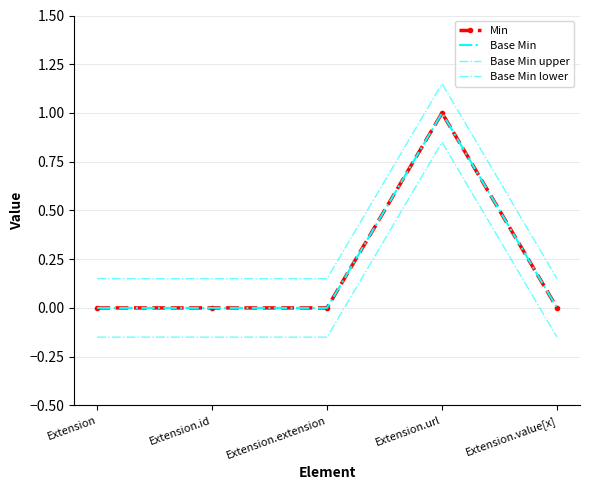

Count the Min values in the range 0 to 1.

5